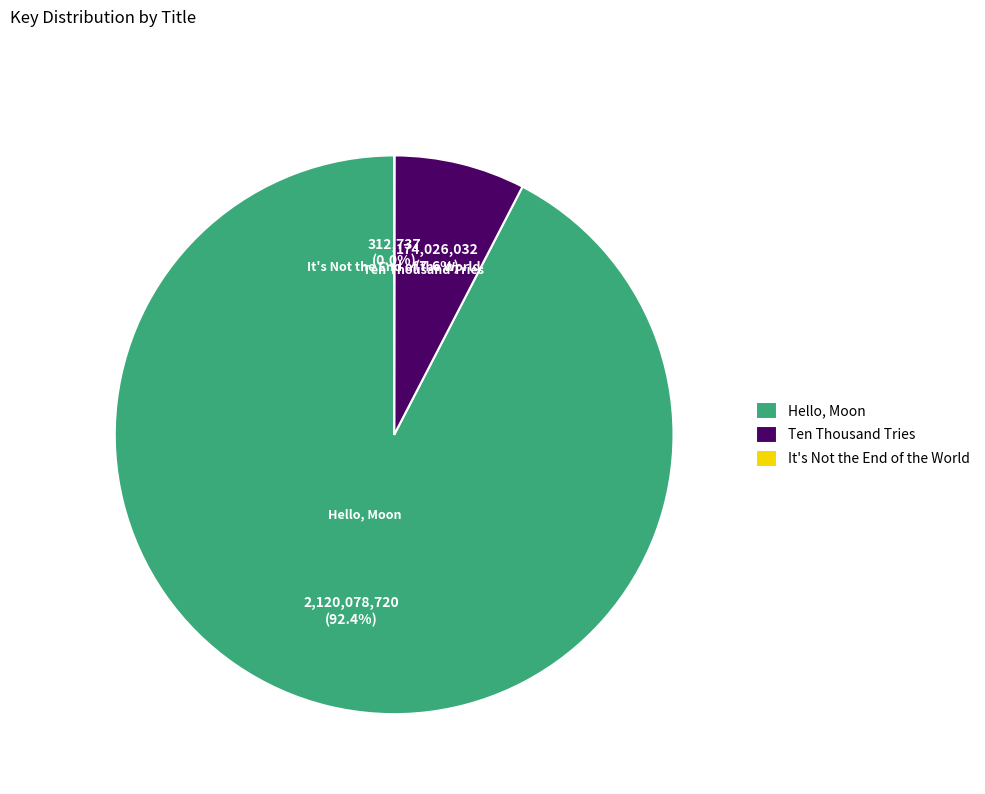

What is the total percentage of Ten Thousand Tries and Hello, Moon?

100.0%